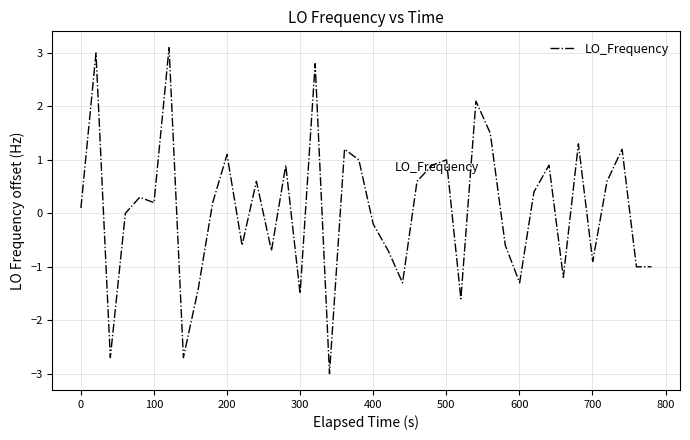

What is the difference between the maximum and minimum values?

6.1